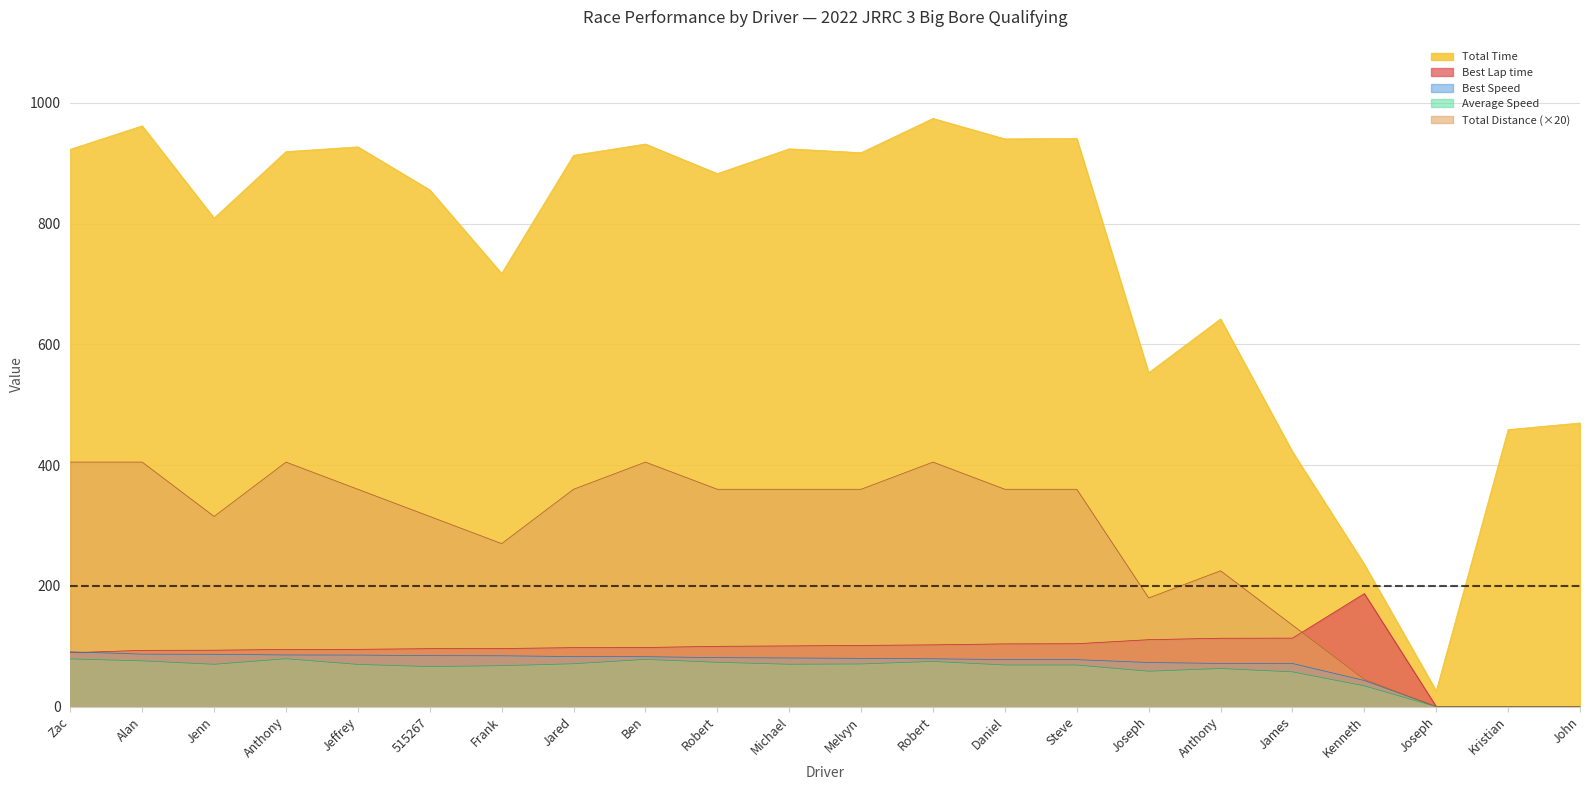

Read the Total Time value at Kenneth.

235.6